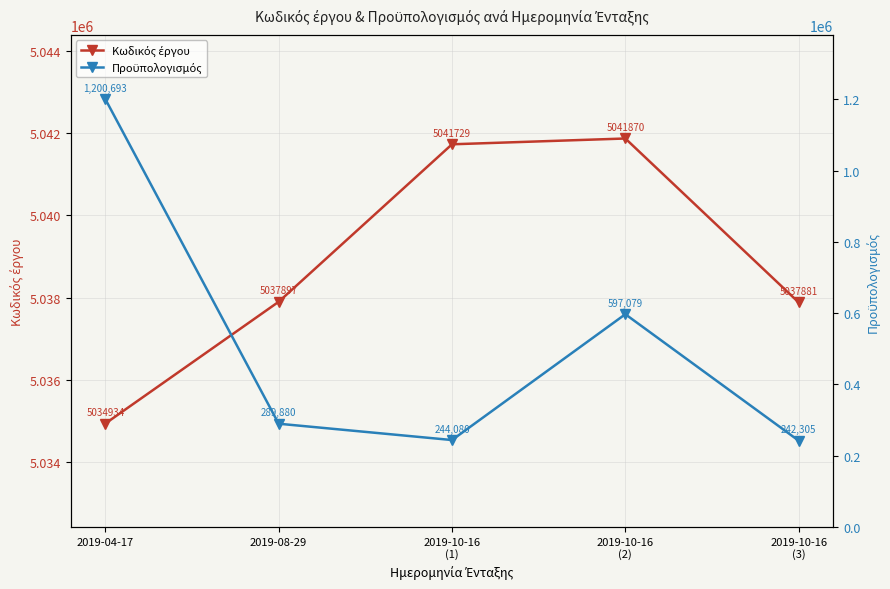

Does the chart have visible grid lines?

Yes